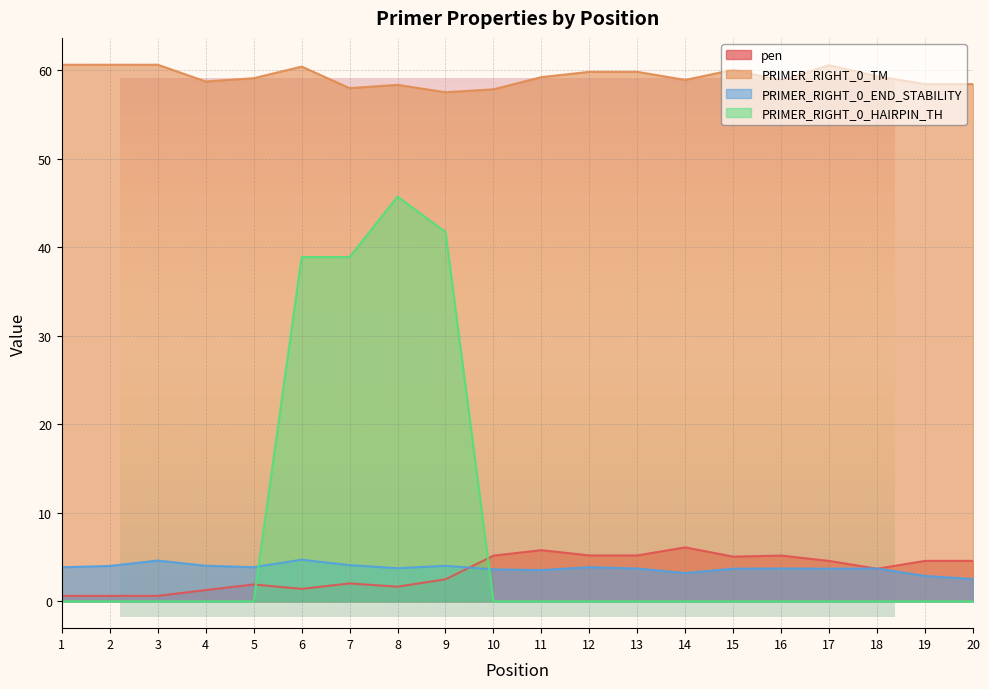

The PRIMER_RIGHT_0_END_STABILITY series shows 6.0 at 10. True or false?

False